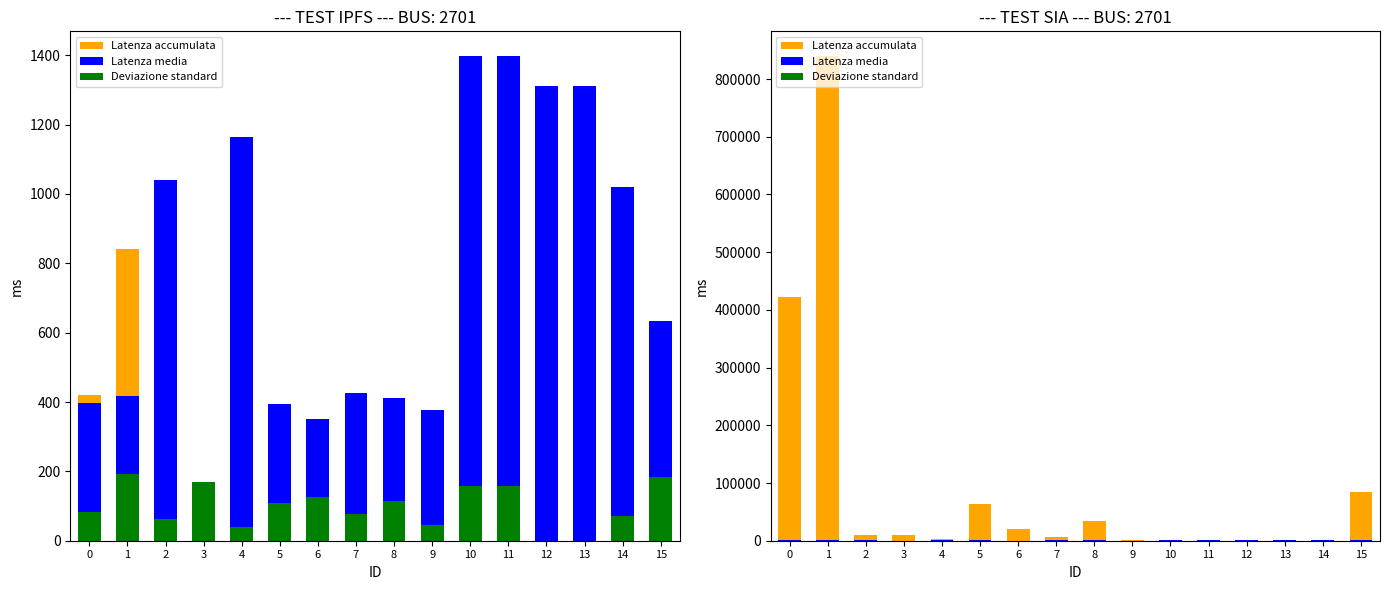

Rank the series by their maximum value, from highest to lowest.

Latenza accumulata, Latenza media, Deviazione standard